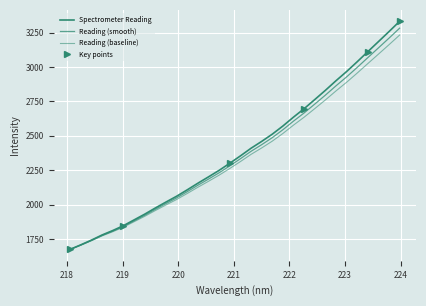

What is the label of the 17th point from the right?

220.9264